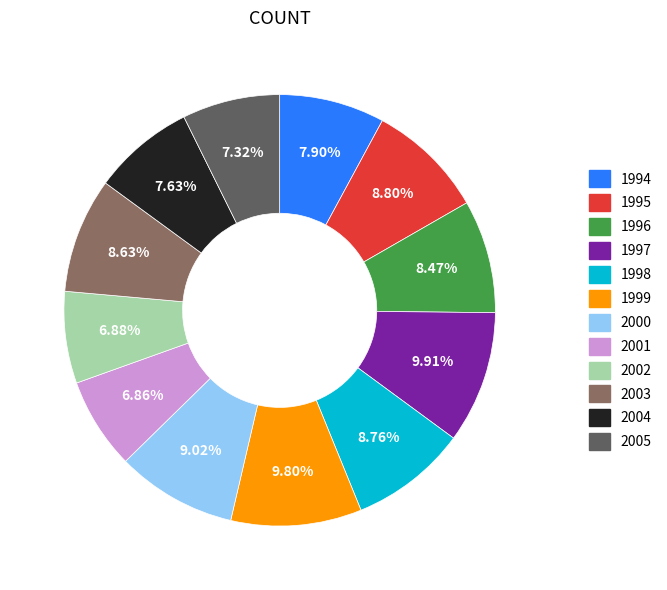

Is 2005 the majority of the pie?

No